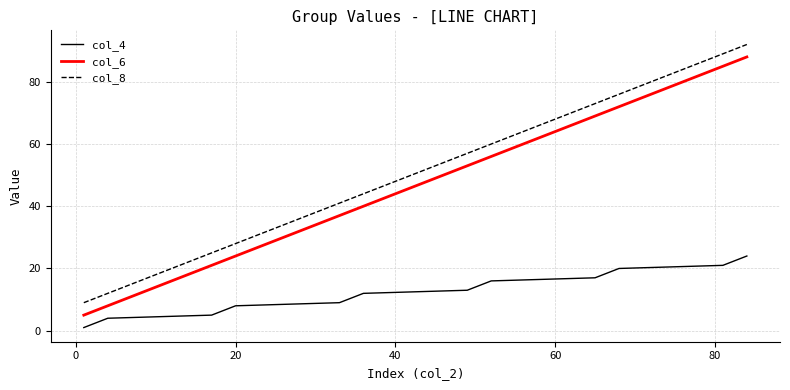

Reading right to left, what are all the values shown in this chart?

col_4: 24	23	22	21	20	19	18	17	16	15	14	13	12	11	10	9	8	7	6	5	4	3	2	1
col_6: 88	87	86	85	72	71	70	69	56	55	54	53	40	39	38	37	24	23	22	21	8	7	6	5
col_8: 92	91	90	89	76	75	74	73	60	59	58	57	44	43	42	41	28	27	26	25	12	11	10	9